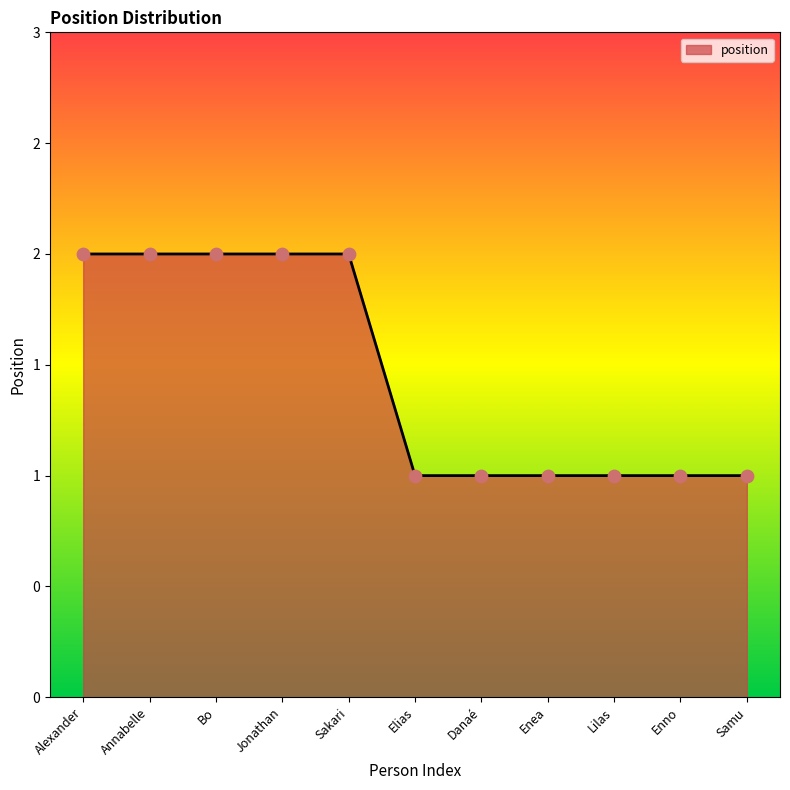

Approximately how many times larger is the value at Enea compared to Alexander?

0.5